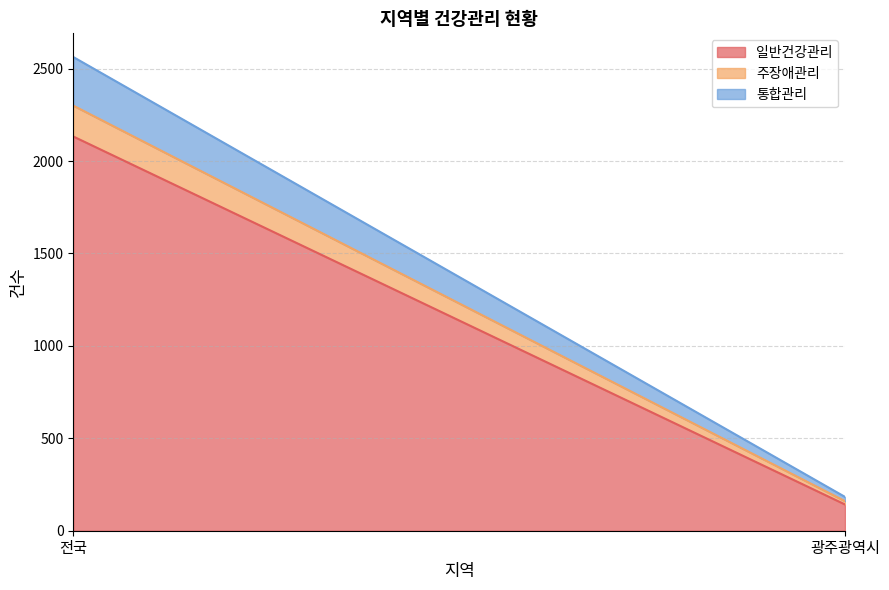

How many values in the 주장애관리 series are below 167?

1